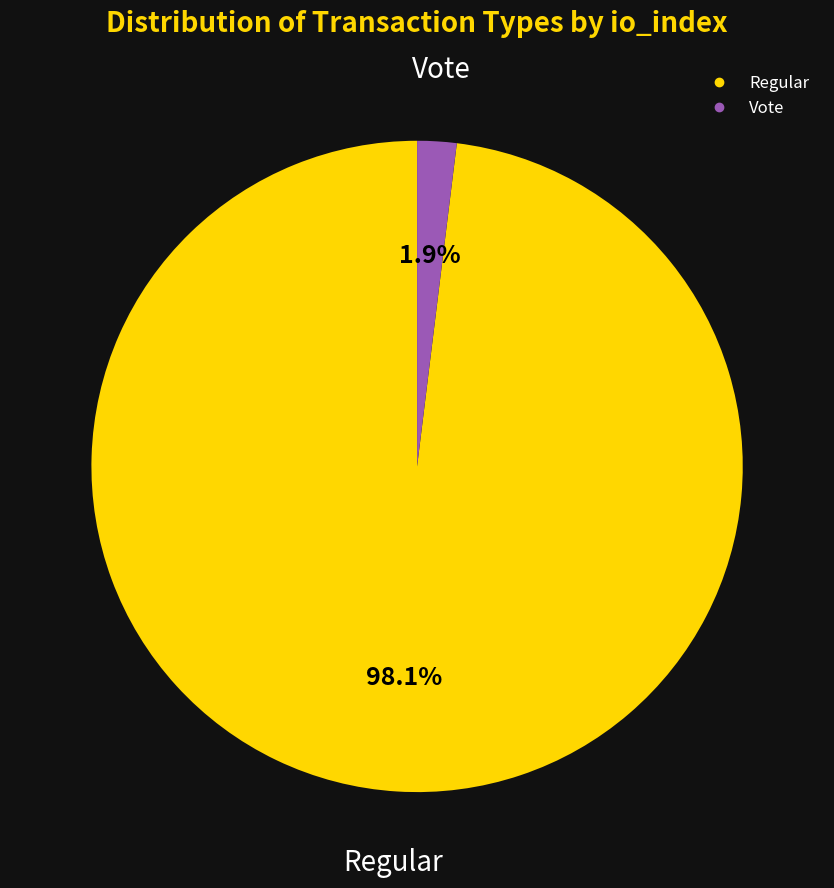

Which slice is the largest?

Regular